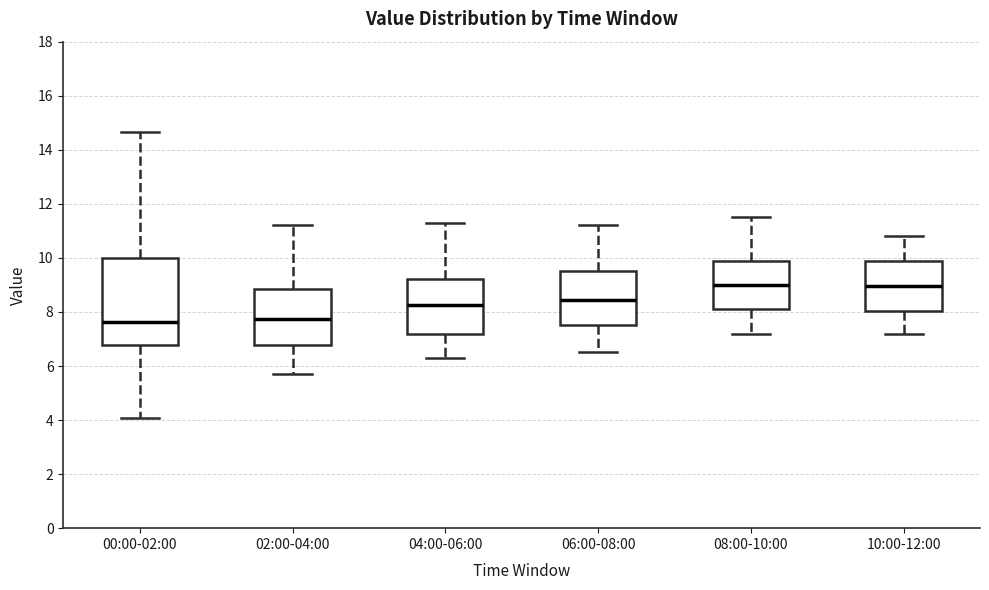

Reading left to right, transcribe this box plot: for each box, give where its median line is, the range the box spans, and where its two whiskers end, as read against the y-axis. The values are not printed on the chart, so give them approximately, as read against the axis.

00:00-02:00: median 7.6, box 6.8 to 10.0, whiskers 4.0 to 14.6
02:00-04:00: median 7.8, box 6.8 to 8.8, whiskers 5.8 to 11.2
04:00-06:00: median 8.2, box 7.2 to 9.2, whiskers 6.4 to 11.4
06:00-08:00: median 8.4, box 7.6 to 9.6, whiskers 6.6 to 11.2
08:00-10:00: median 9.0, box 8.2 to 9.8, whiskers 7.2 to 11.6
10:00-12:00: median 9.0, box 8.0 to 9.8, whiskers 7.2 to 10.8